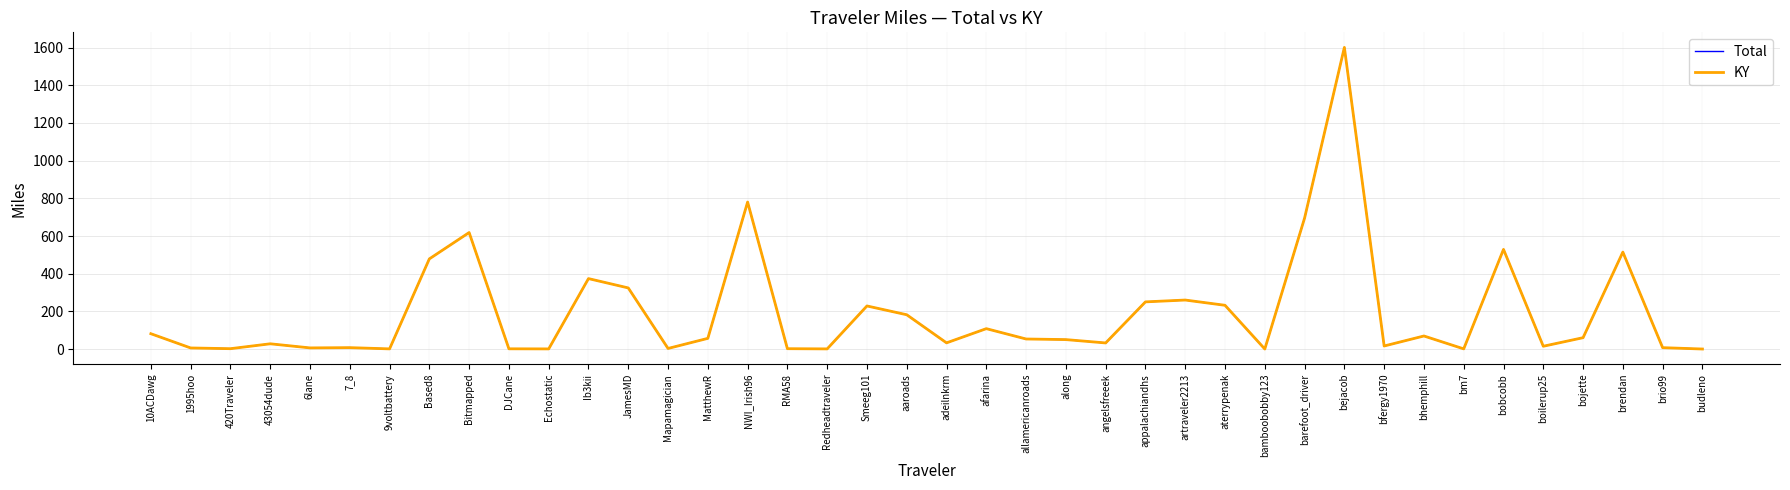

Reading left to right, extract all data points from this chart.

Total: 81.6	5.9	2.0	28.0	6.2	7.6	1.1	478.6	618.4	1.4	0.9	374.0	324.5	3.3	56.8	780.2	2.0	0.9	228.8	182.1	33.0	108.3	53.5	50.3	32.5	250.5	260.2	232.3	0.3	695.2	1600.8	16.3	69.5	1.1	528.9	15.0	60.4	514.6	7.5	0.3
KY: 81.6	5.9	2.0	28.0	6.2	7.6	1.1	478.6	618.4	1.4	0.9	374.0	324.5	3.3	56.8	780.2	2.0	0.9	228.8	182.1	33.0	108.3	53.5	50.3	32.5	250.5	260.2	232.3	0.3	695.2	1600.8	16.3	69.5	1.1	528.9	15.0	60.4	514.6	7.5	0.3